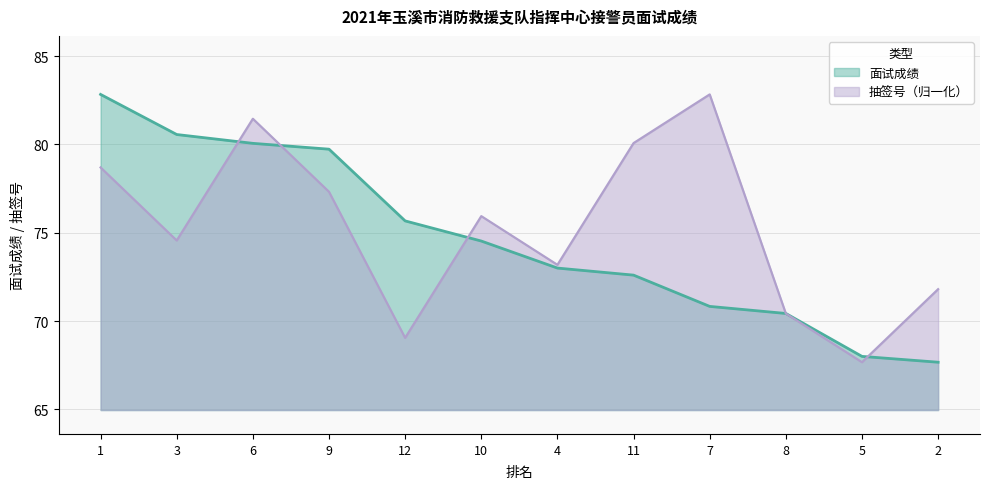

What position from the right is 3?

11